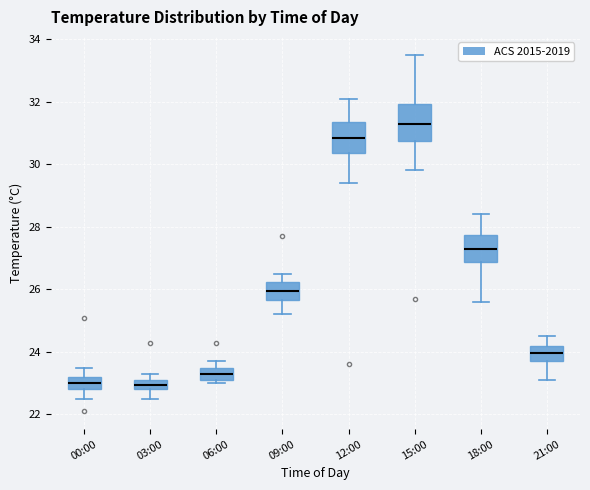

Reading left to right, read every box against the y-axis: the position of its median line, the range the box covers, and the ends of its whiskers. The values are not printed on the chart, so give them approximately, as read against the axis.

00:00: median 23.0, box 22.8 to 23.2, whiskers 22.6 to 23.6
03:00: median 23.0, box 22.8 to 23.2, whiskers 22.6 to 23.4
06:00: median 23.4, box 23.2 to 23.6, whiskers 23.0 to 23.8
09:00: median 26.0, box 25.6 to 26.2, whiskers 25.2 to 26.6
12:00: median 30.8, box 30.4 to 31.4, whiskers 29.4 to 32.2
15:00: median 31.4, box 30.8 to 32.0, whiskers 29.8 to 33.6
18:00: median 27.4, box 26.8 to 27.8, whiskers 25.6 to 28.4
21:00: median 24.0, box 23.8 to 24.2, whiskers 23.2 to 24.6